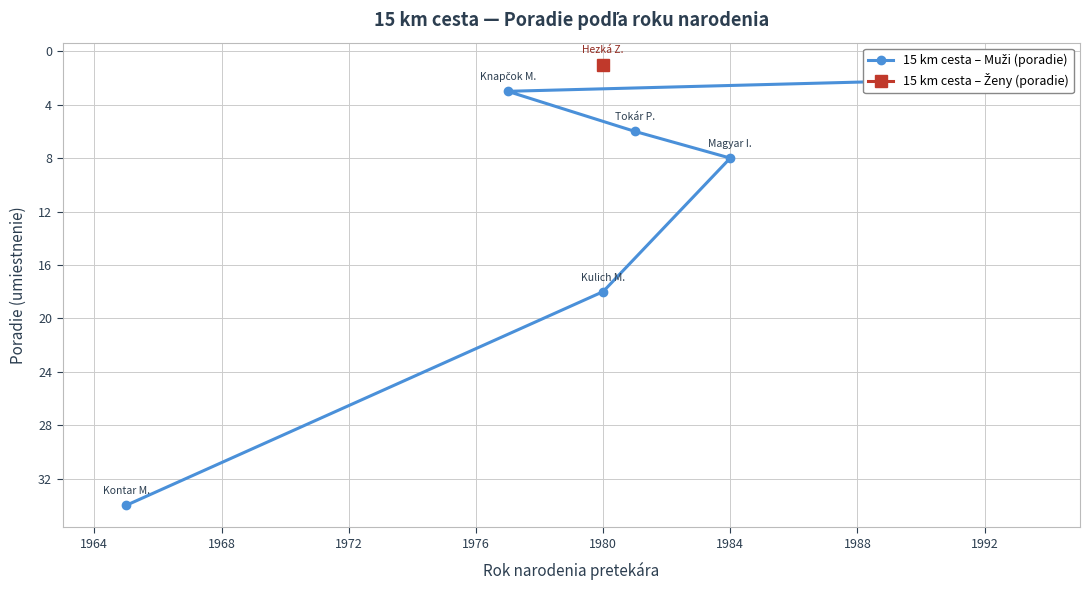

What is the ratio of the value at 1972 to the value at 1980?

0.2